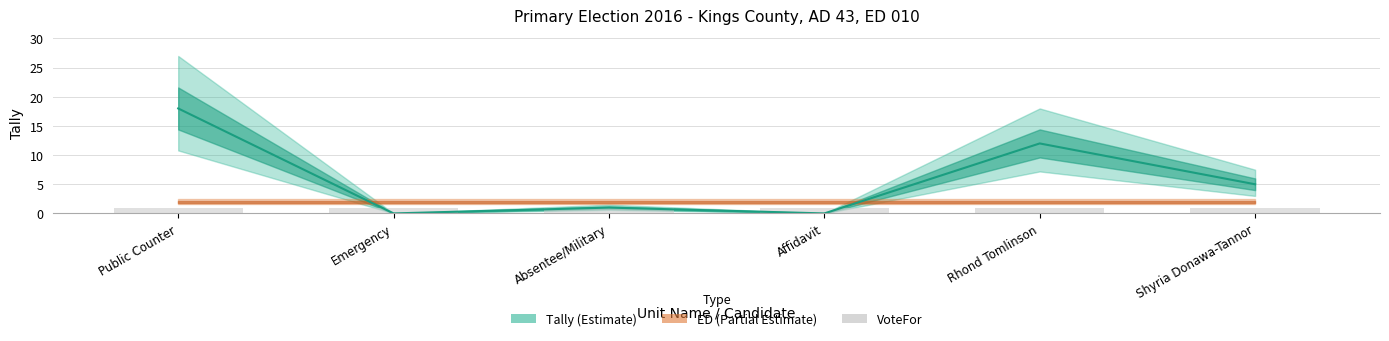

Rank the series at Public Counter from highest to lowest value.

Tally, ED, VoteFor